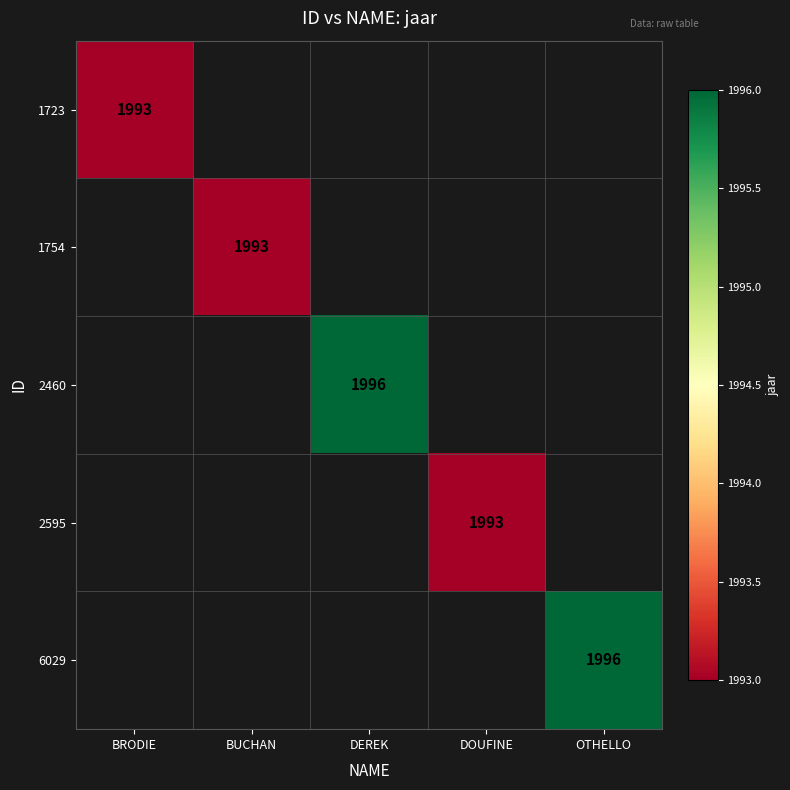

True or false: 6029 has a value of 1996 at OTHELLO.

True